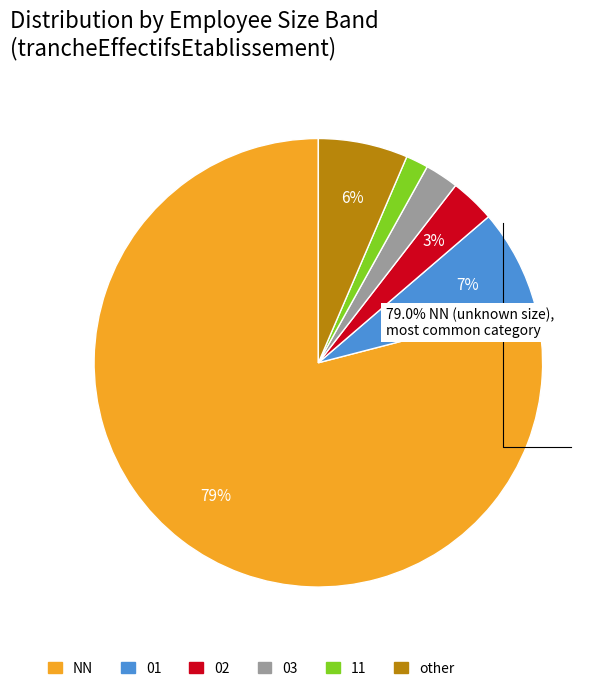

How many slices are in this pie chart?

6